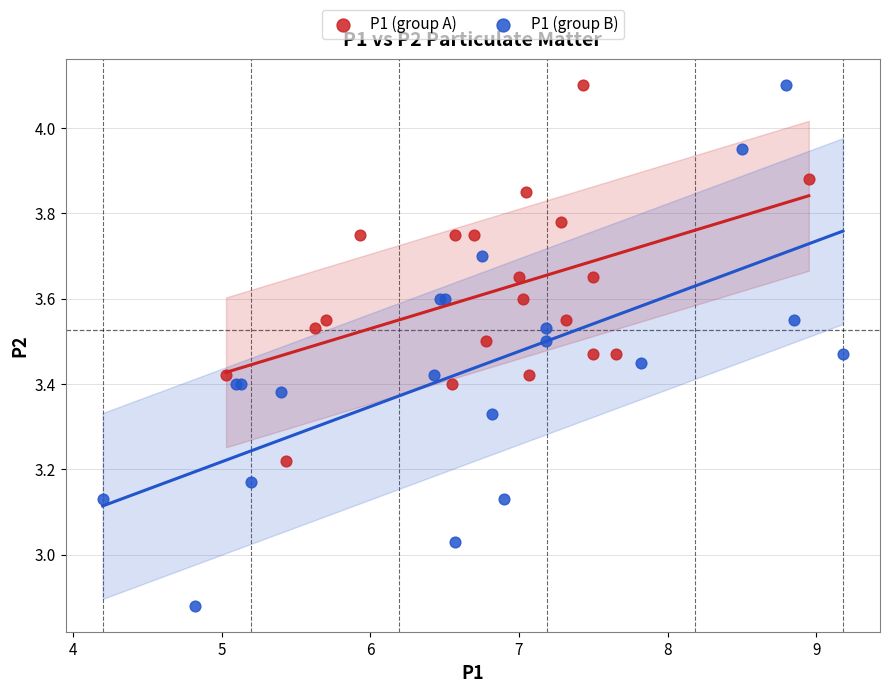

What are all the series names shown in the legend?

P1 (group A), P1 (group B)